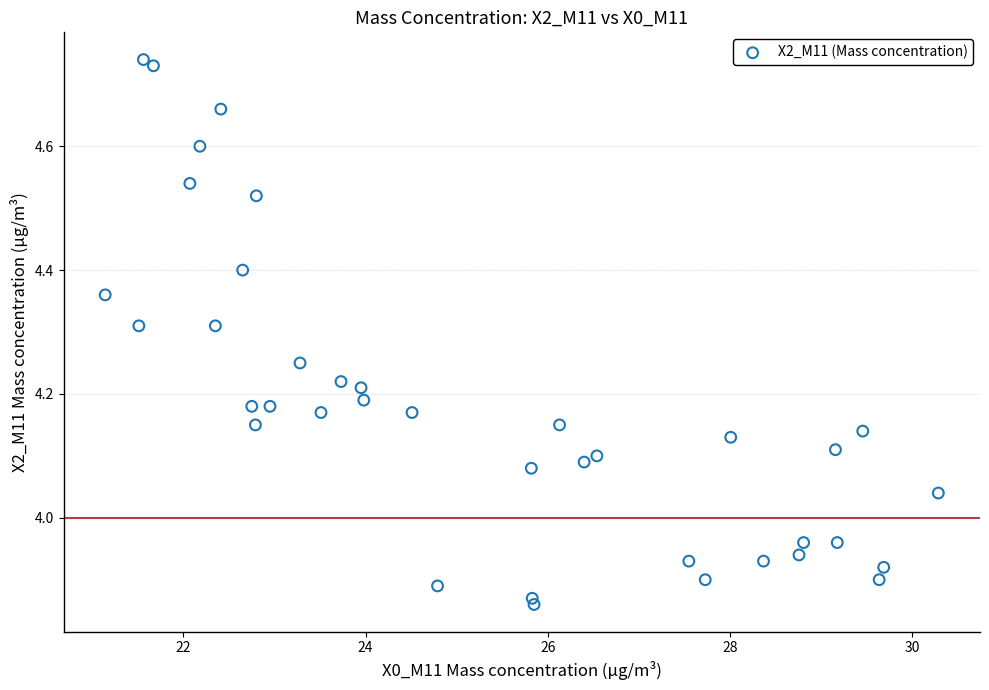

What is the range of X values (max minus min)?

9.1